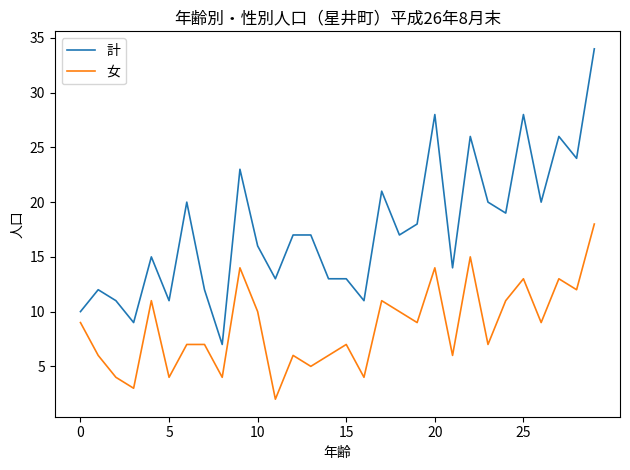

Reading right to left, transcribe all the data shown in this chart.

計: 34	24	26	20	28	19	20	26	14	28	18	17	21	11	13	13	17	17	13	16	23	7	12	20	11	15	9	11	12	10
女: 18	12	13	9	13	11	7	15	6	14	9	10	11	4	7	6	5	6	2	10	14	4	7	7	4	11	3	4	6	9